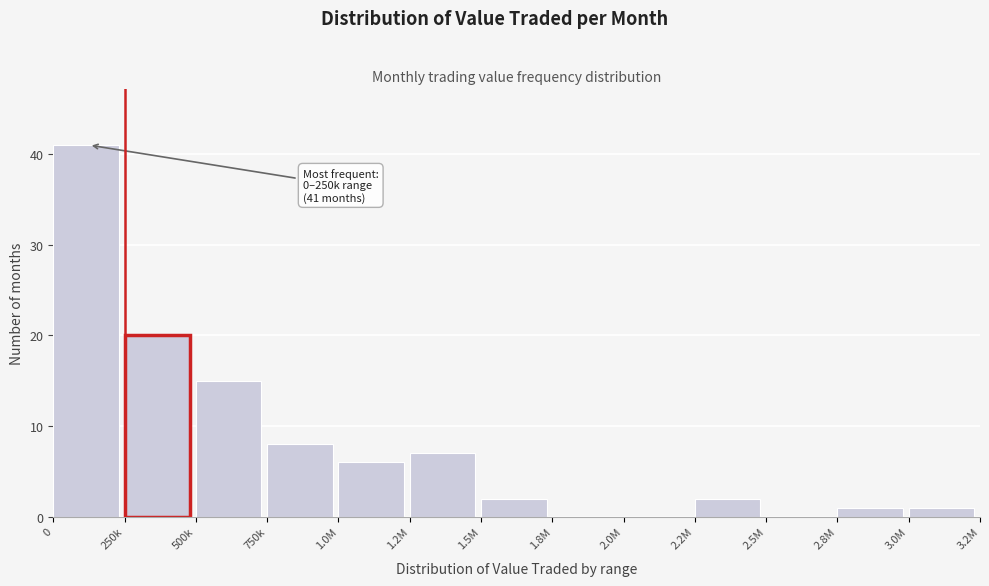

Reading left to right, what are all the values shown in this chart?

0=41	250k=20	500k=15	750k=8	1.0M=6	1.2M=7	1.5M=2	1.8M=0	2.0M=0	2.2M=2	2.5M=0	2.8M=1	3.0M=1